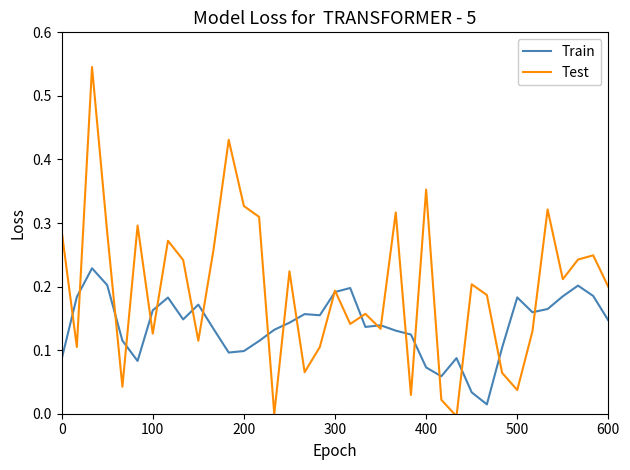

Does the chart display data point markers on the line(s)?

No